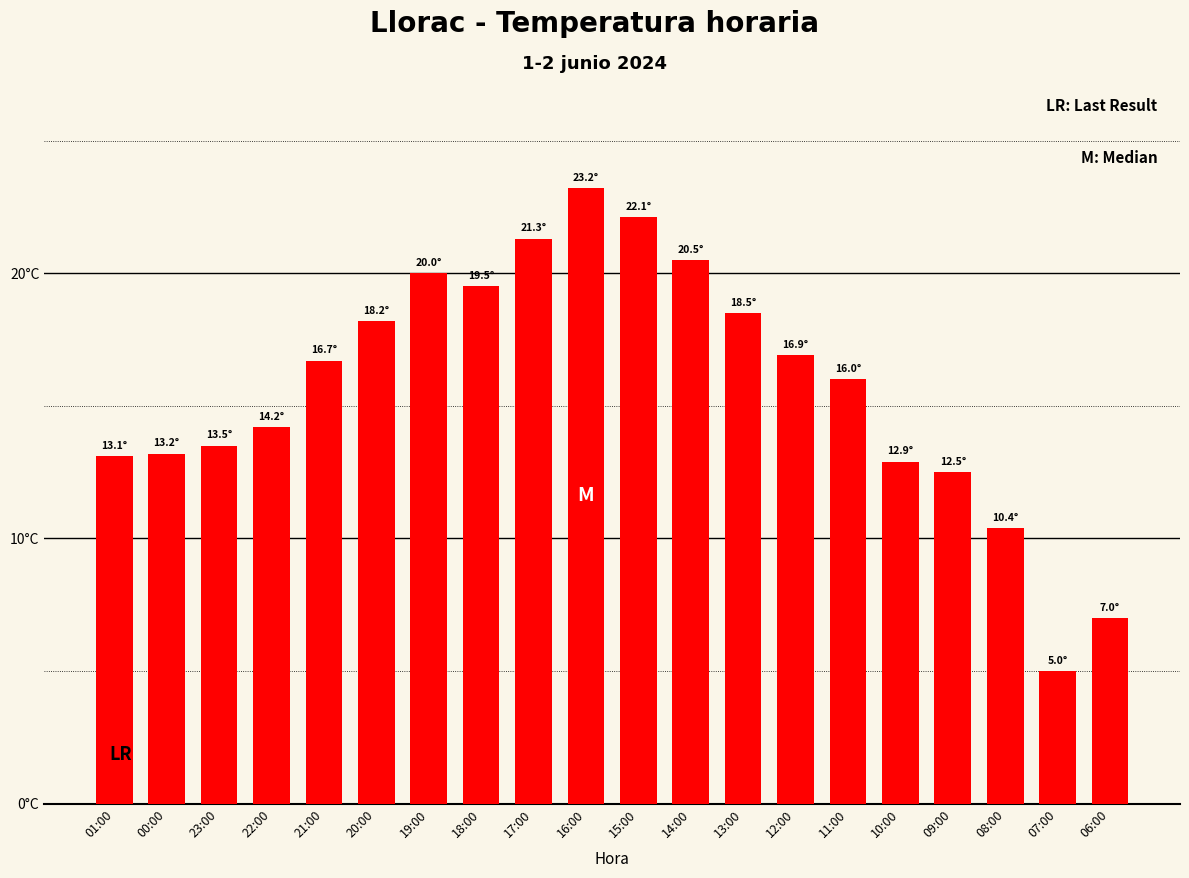

What is the difference between the maximum and minimum values?

18.2